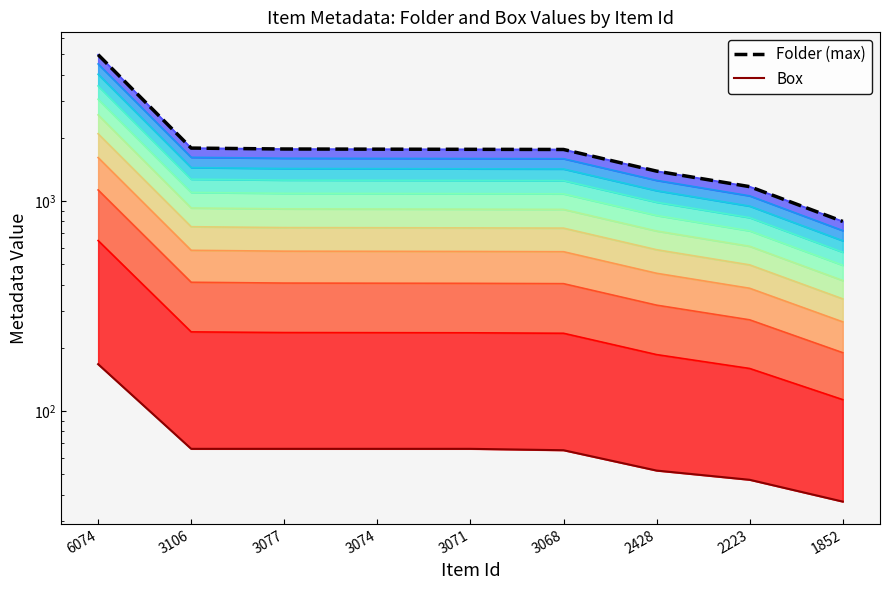

What is the difference between the highest and lowest values at 2223?

1123